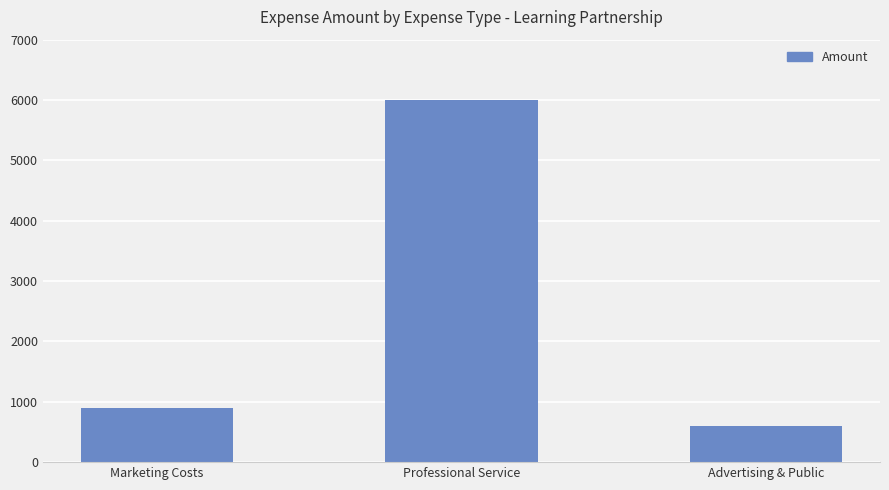

What is the sum of all values?

7492